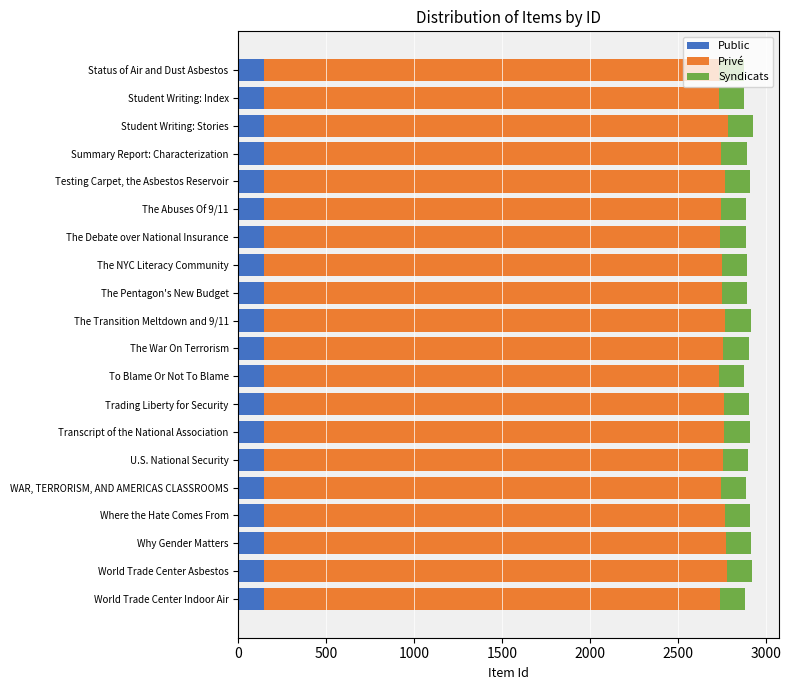

What is the minimum value for Public?

143